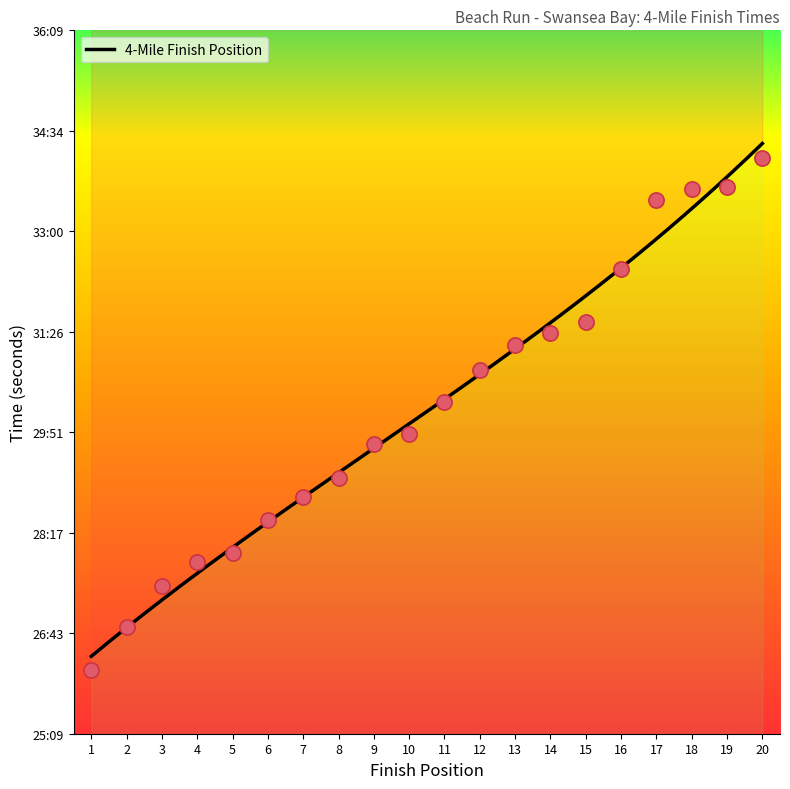

Between 5 and 2, which is larger?

5